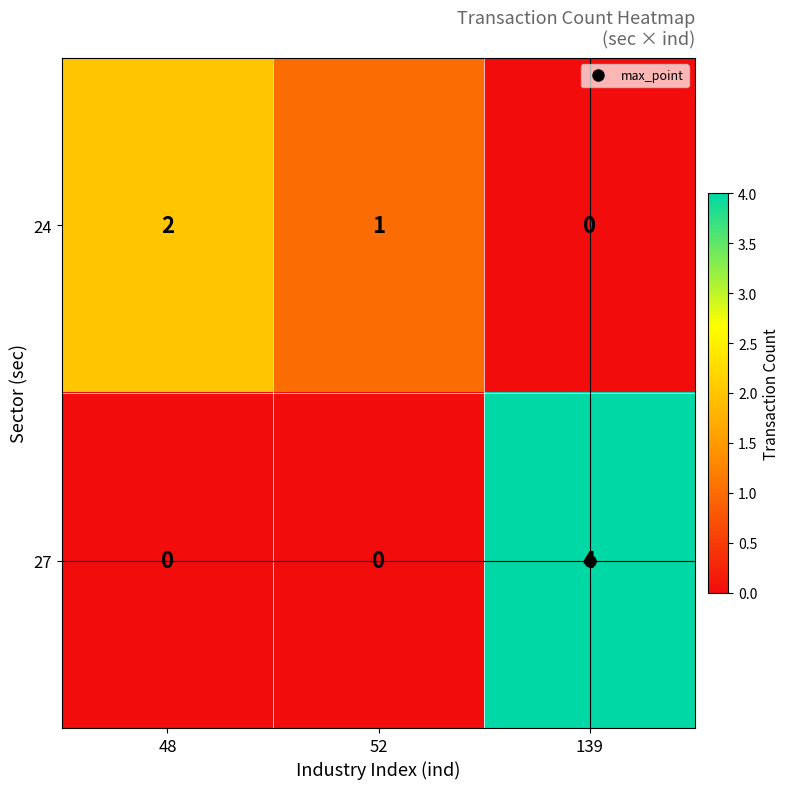

Count the 27 values in the range 0 to 4.

3